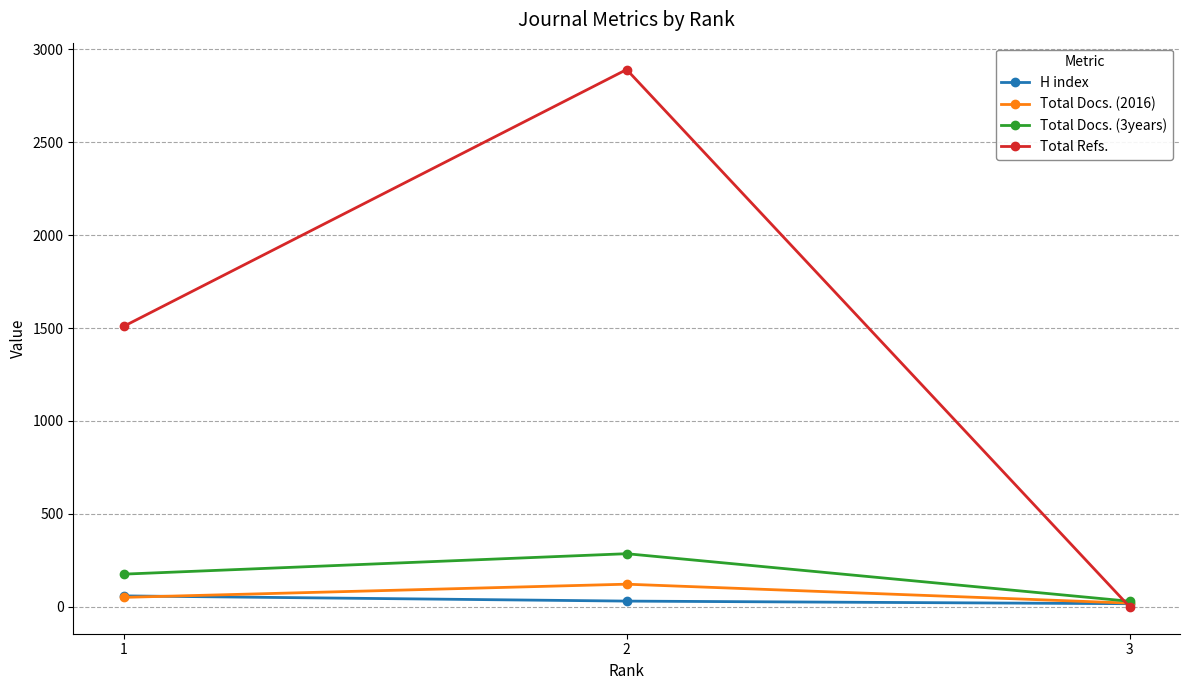

Is it true that H index equals 31 at 2?

True